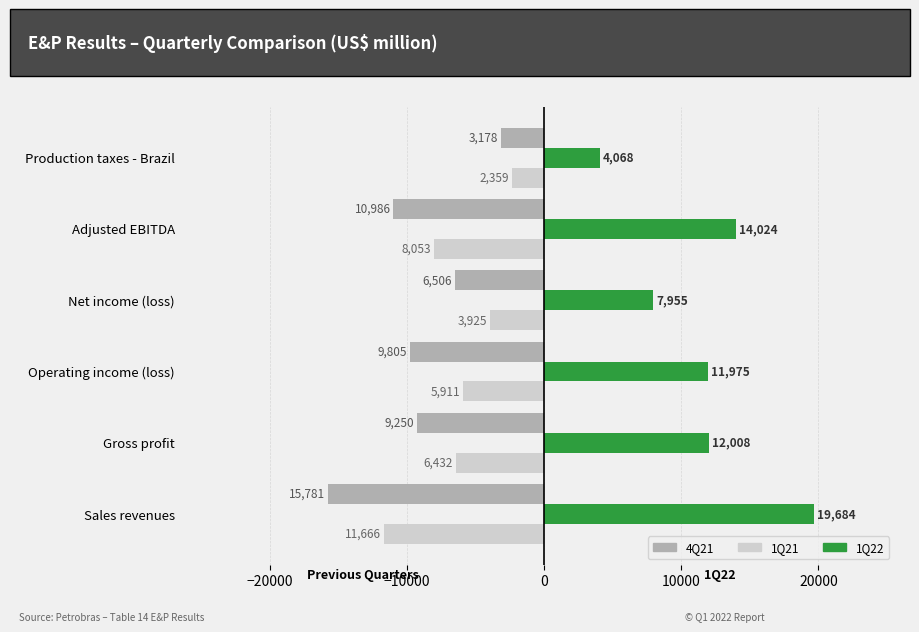

What are all the series names shown in the legend?

4Q21, 1Q21, 1Q22